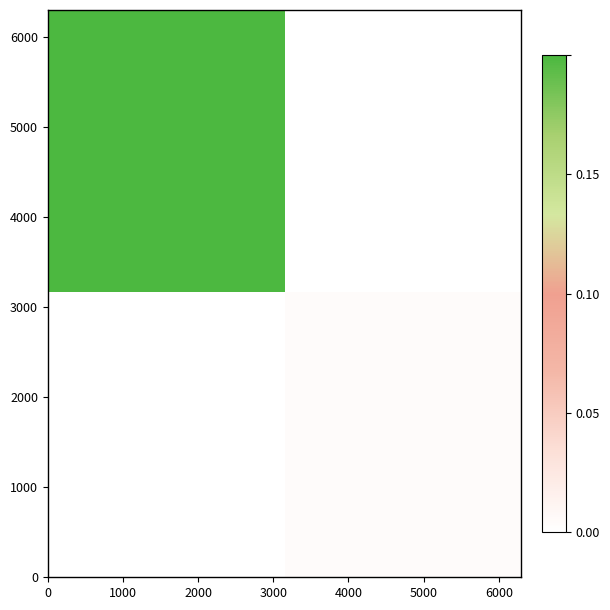

Count the number of data series in this chart.

2